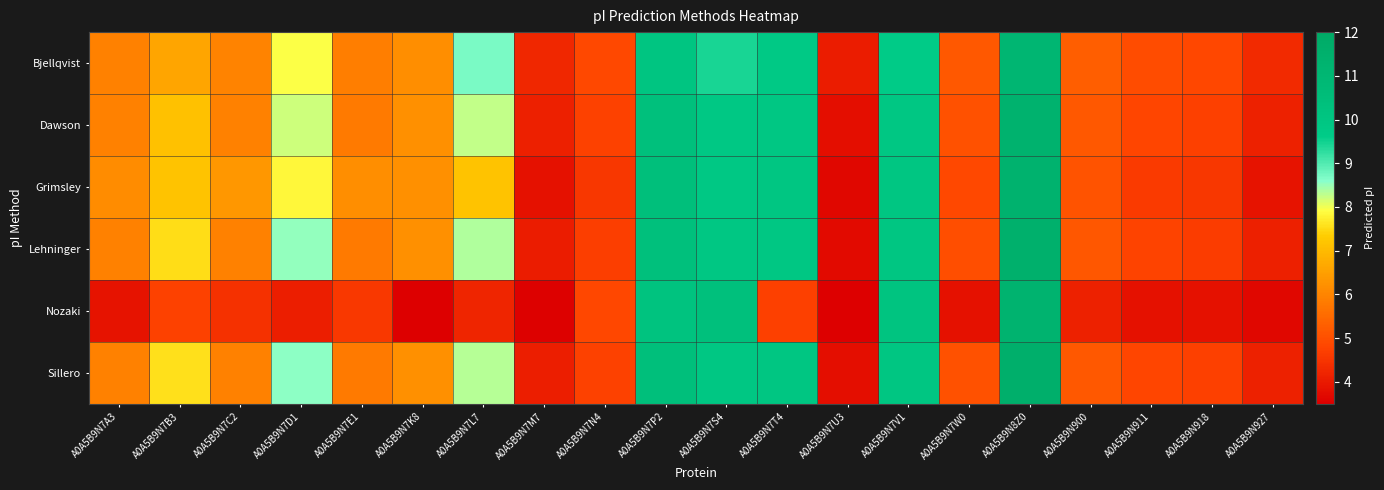

How many data points does each series have?

20